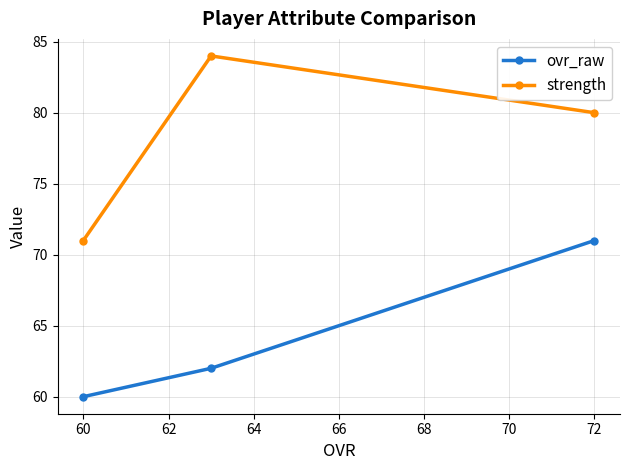

At which label does strength reach its minimum?

60